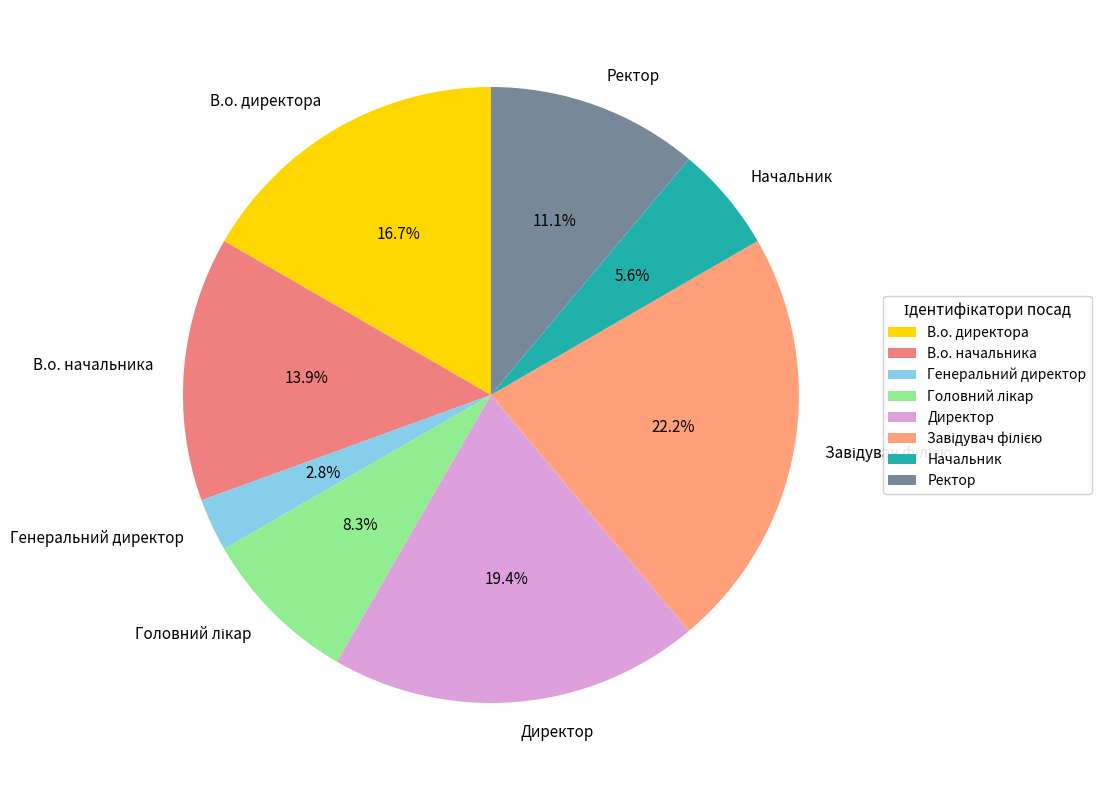

To the nearest percent, what percentage of the pie is В.о. начальника?

14%